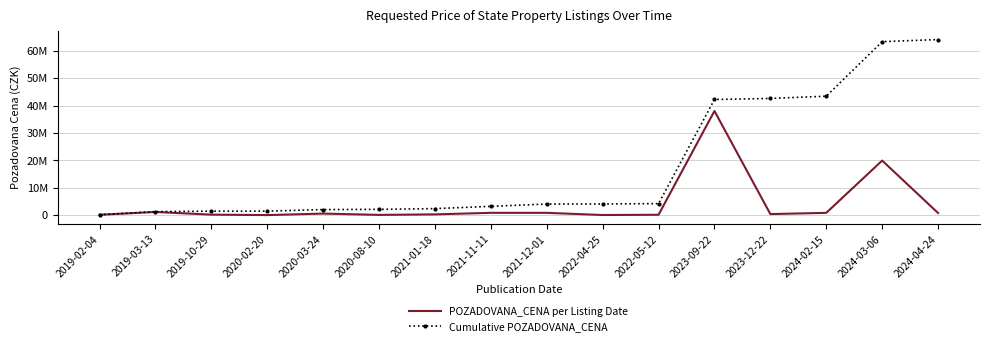

What is the highest value of the POZADOVANA_CENA per Listing Date series?

38000000